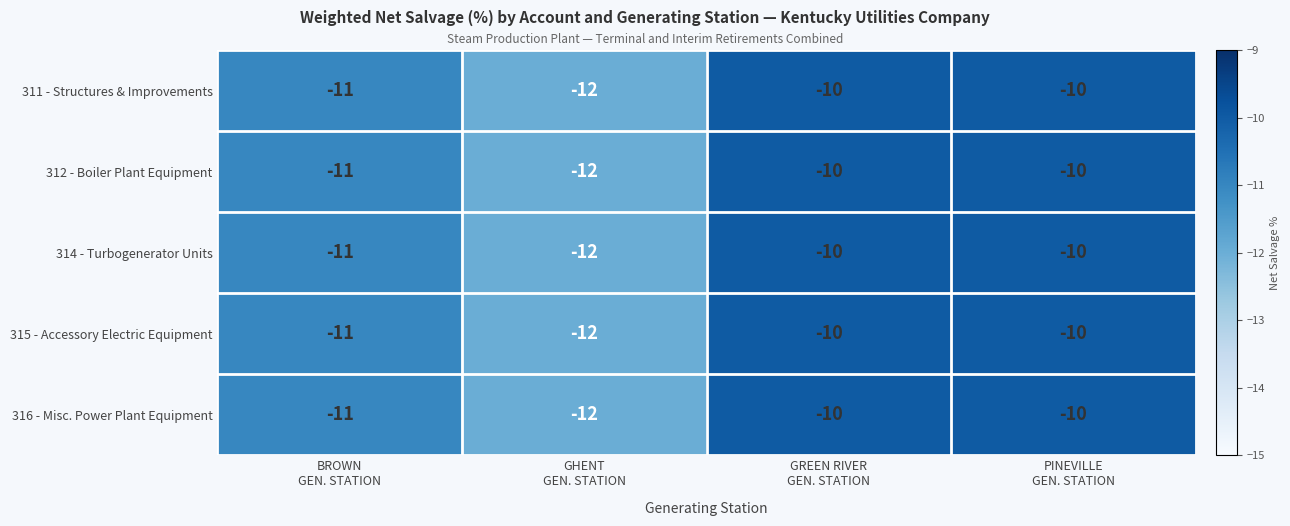

What is the sum of all 316 - Misc. Power Plant Equipment values?

-43